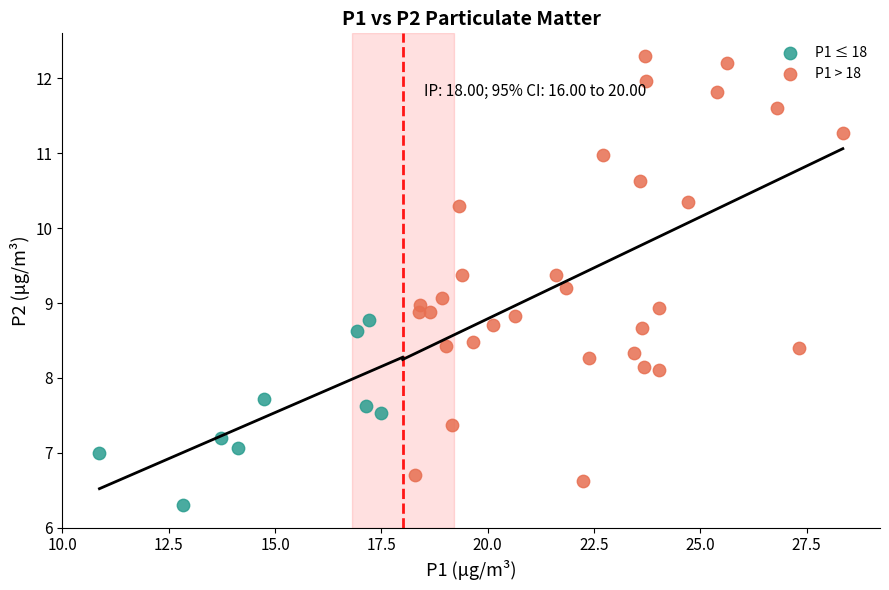

Which series contains the highest Y value?

P1 > 18